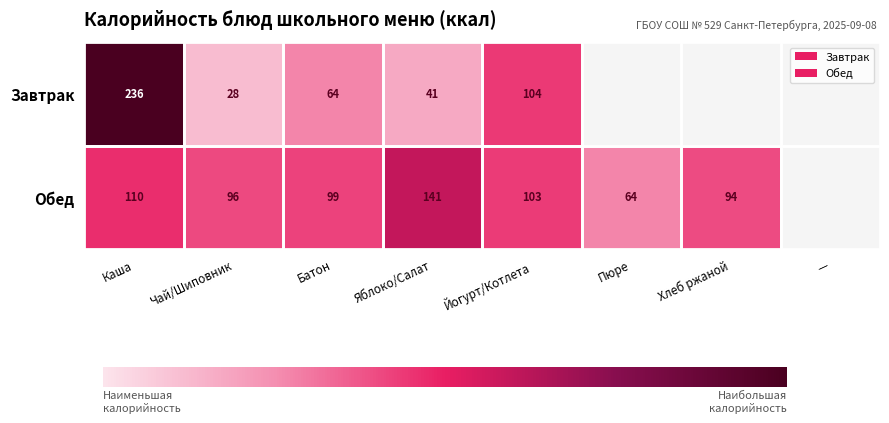

What is the spread (max minus min) of values at Каша?

126.0